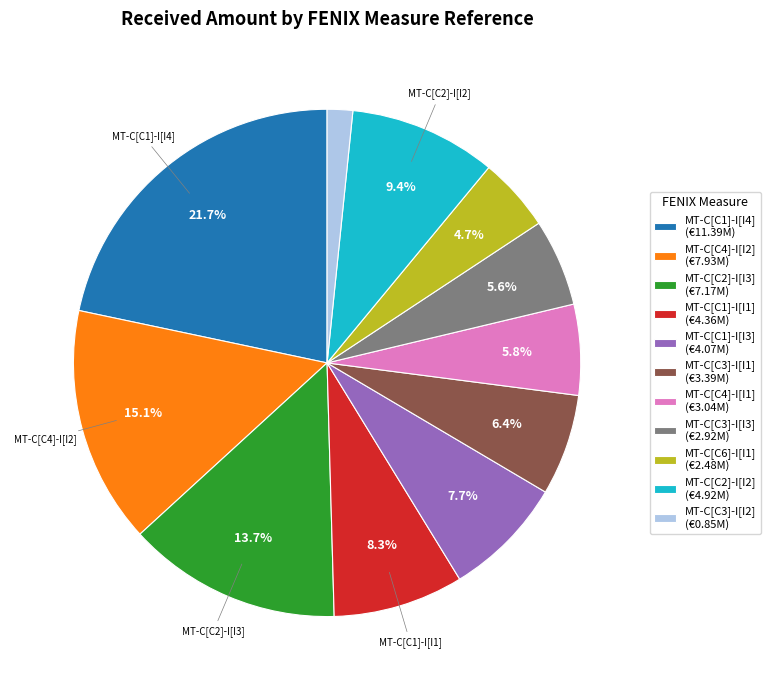

Does any single category account for the majority?

No